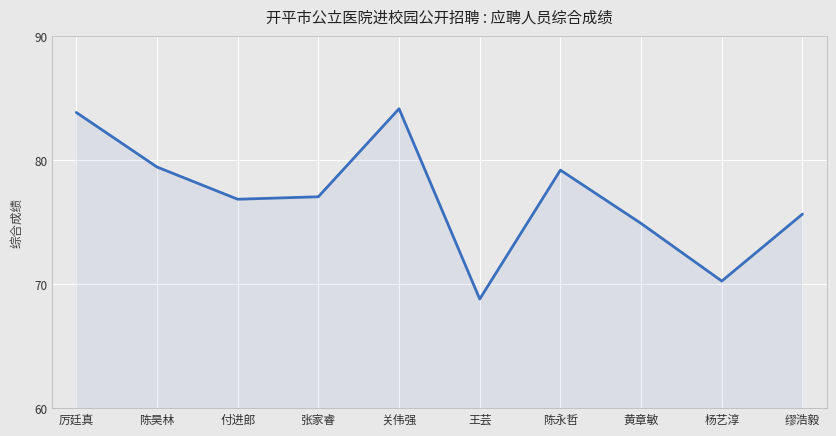

What is the minimum value shown in the chart?

68.8